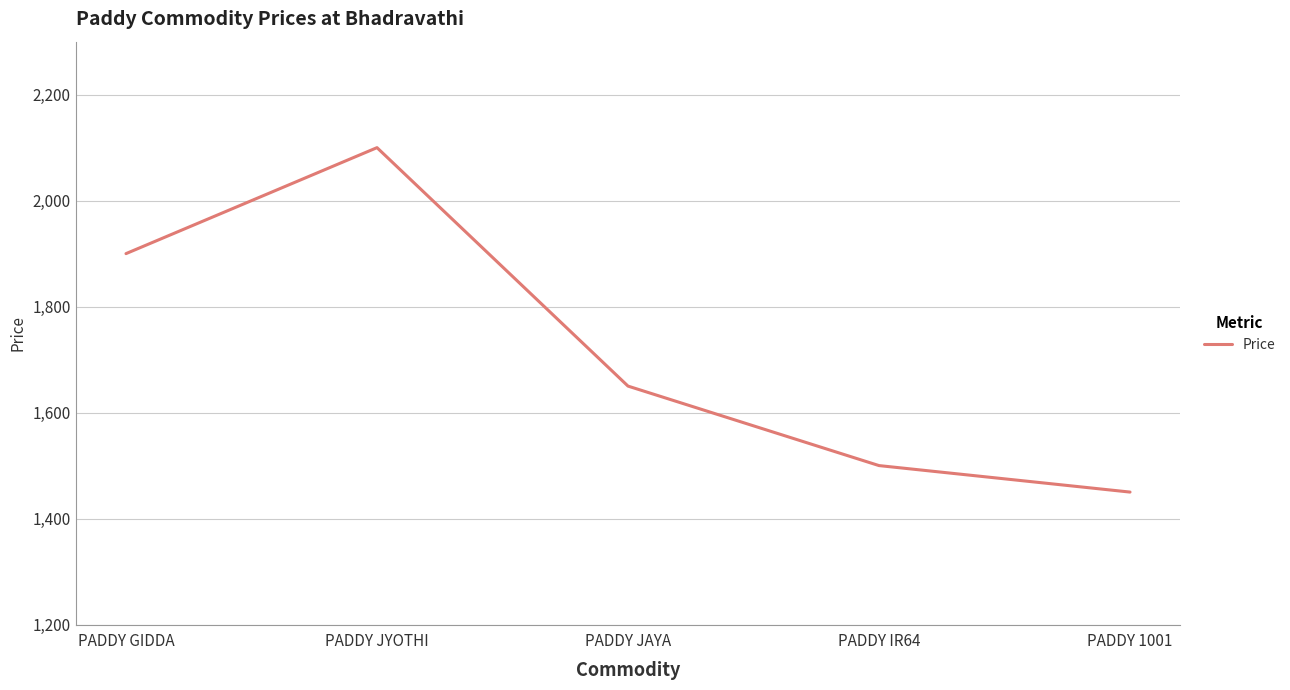

Rank the categories by value from lowest to highest.

PADDY 1001, PADDY IR64, PADDY JAYA, PADDY GIDDA, PADDY JYOTHI